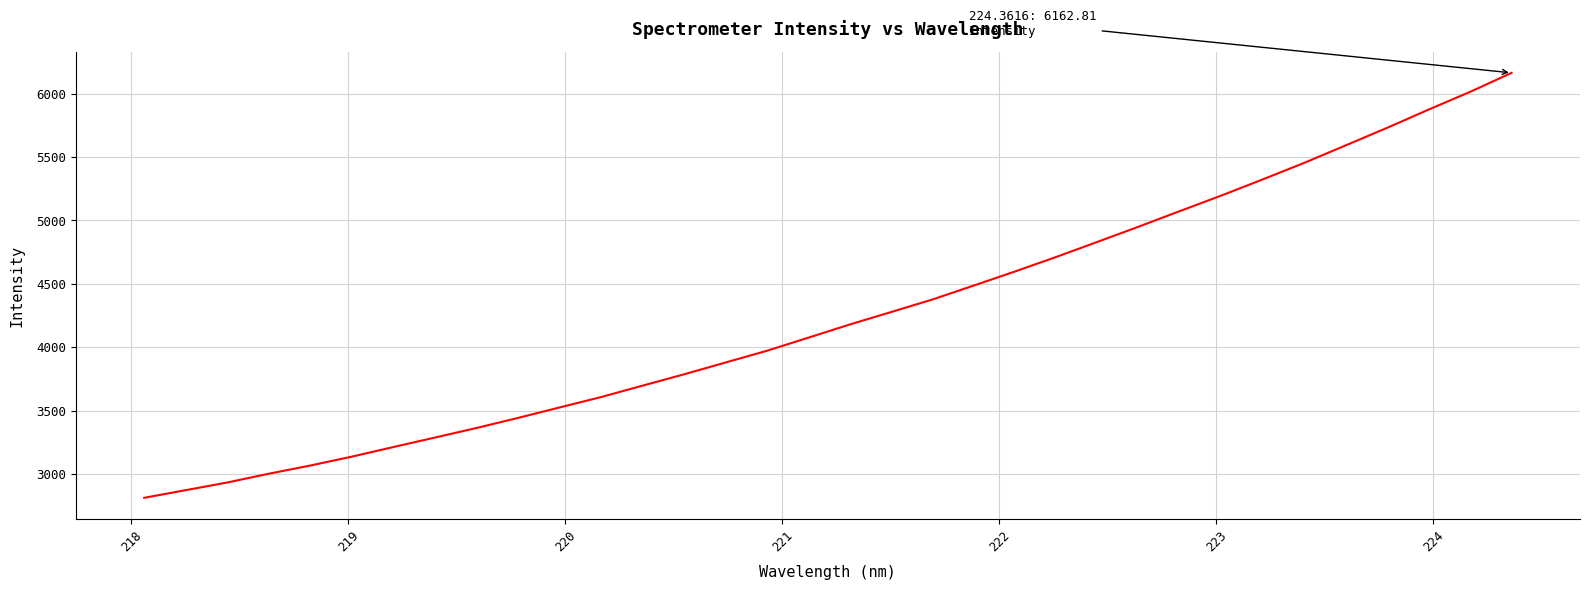

Count the number of values greater than 4177.

17